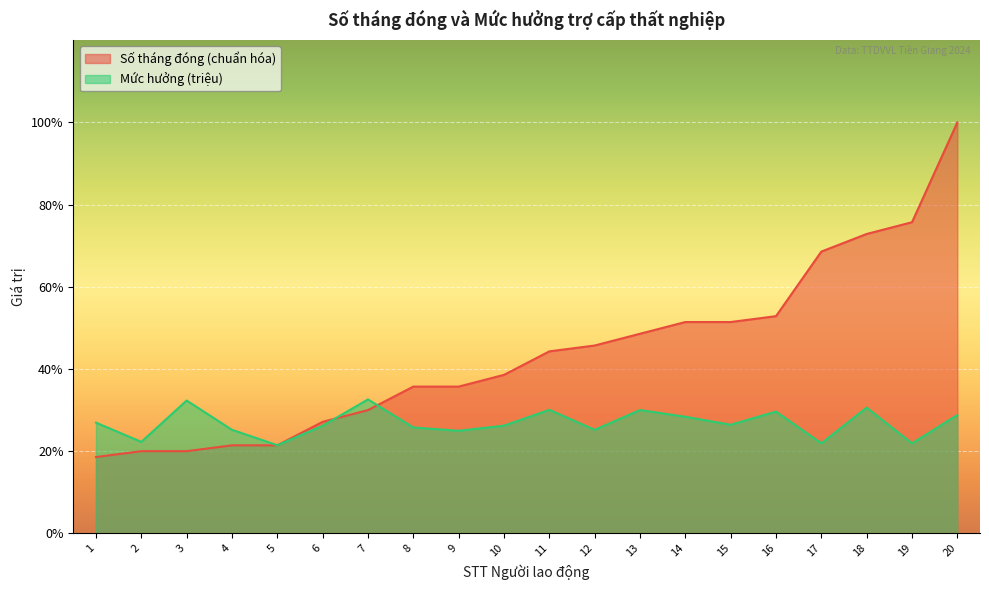

How many lines are shown in the chart?

2